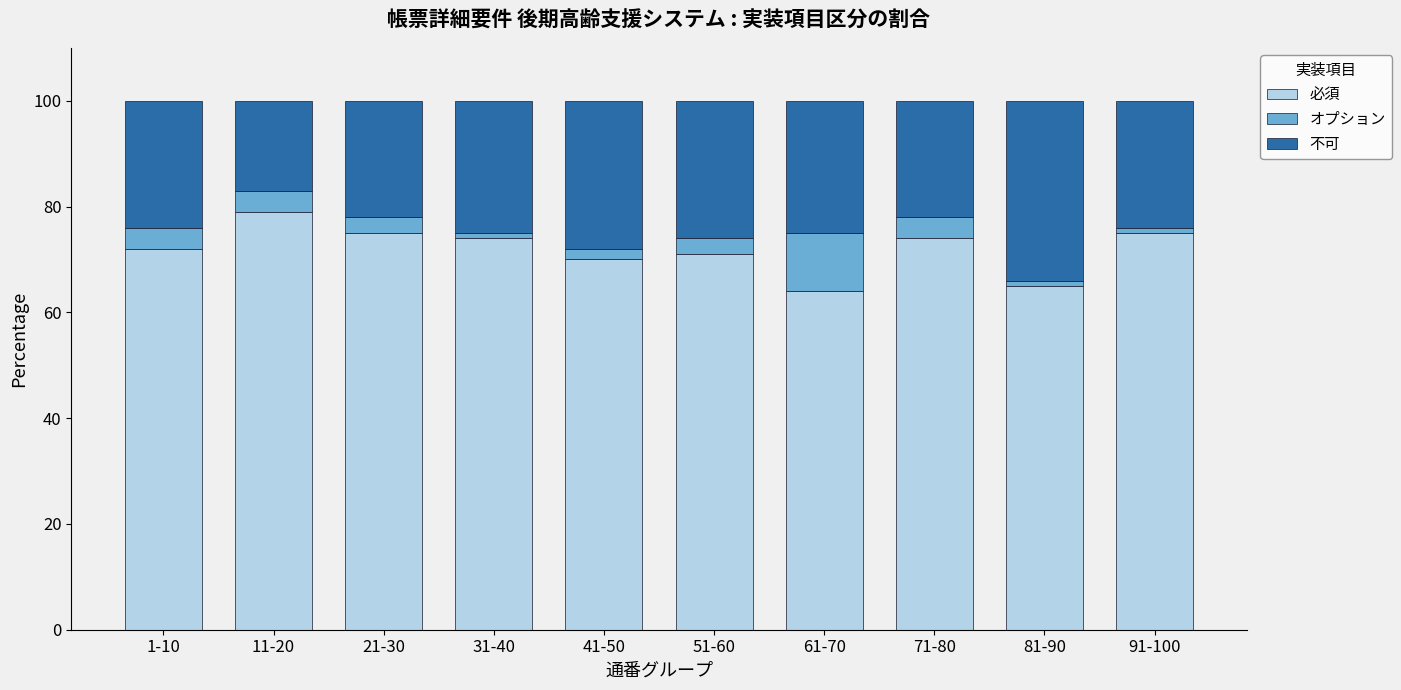

What is the highest value of the 必須 series?

79